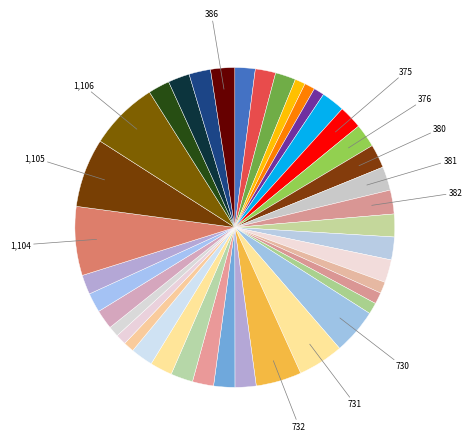

To the nearest percent, what is the average slice percentage?

2%